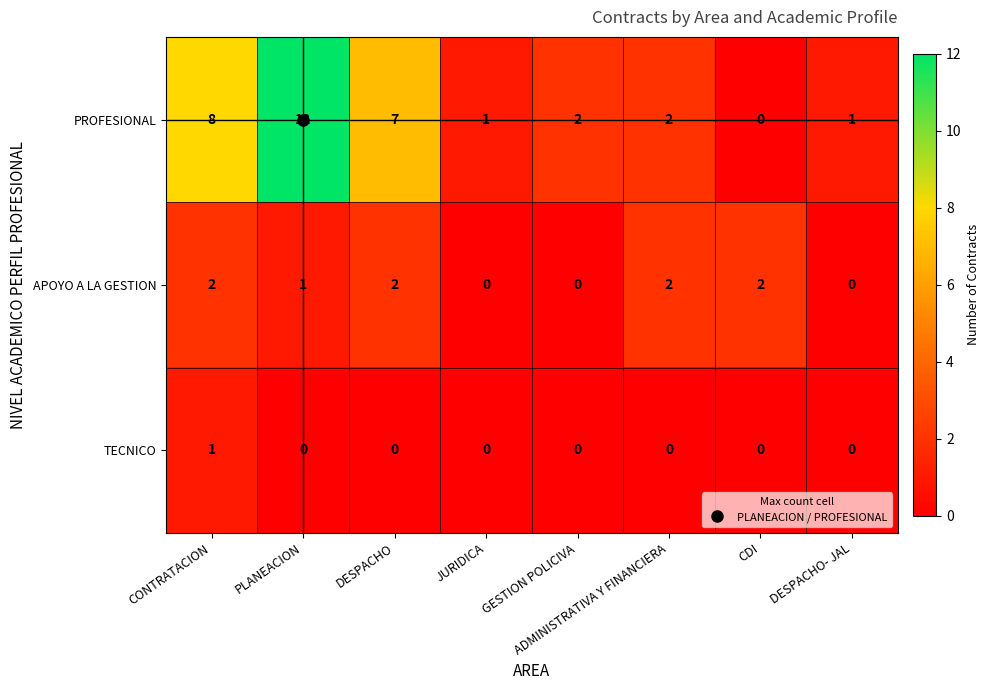

At which label does TECNICO reach its peak?

CONTRATACION